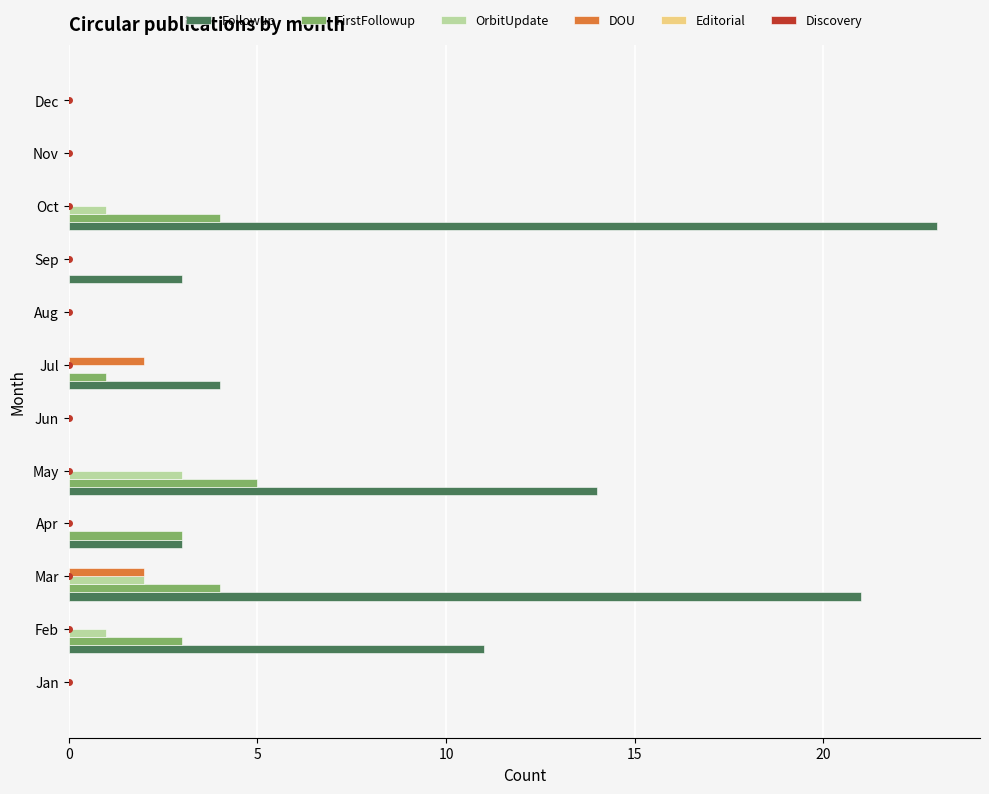

The FirstFollowup series shows 4 at Oct. True or false?

True